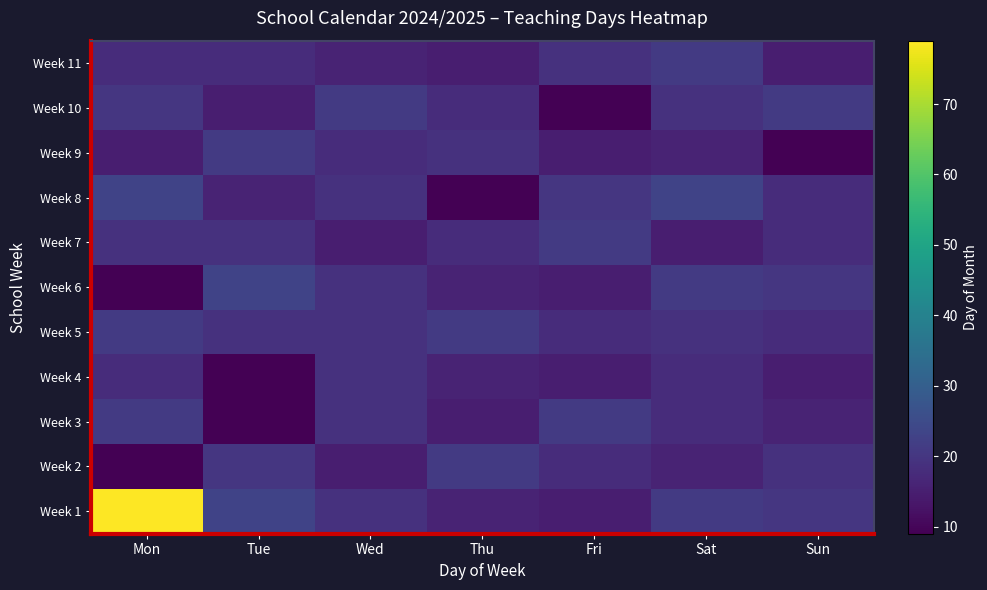

Which series has the largest total across all categories?

Week 1